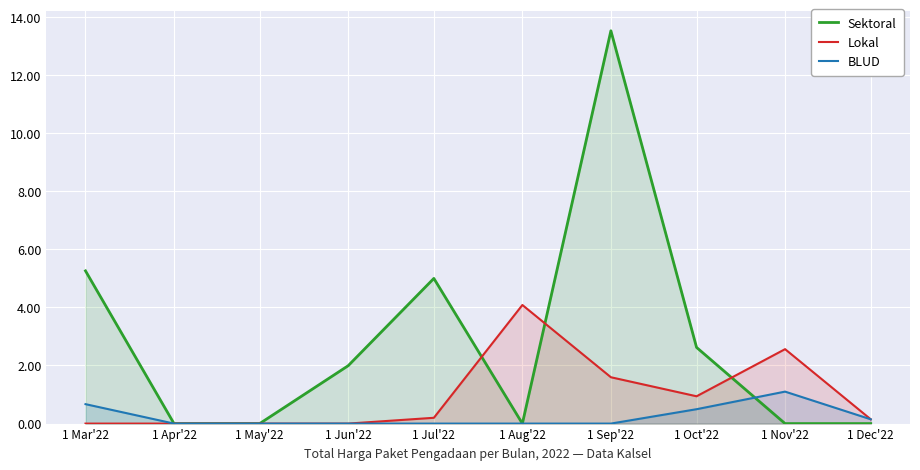

What is the difference between the highest and lowest values at 1 Dec'22?

0.1